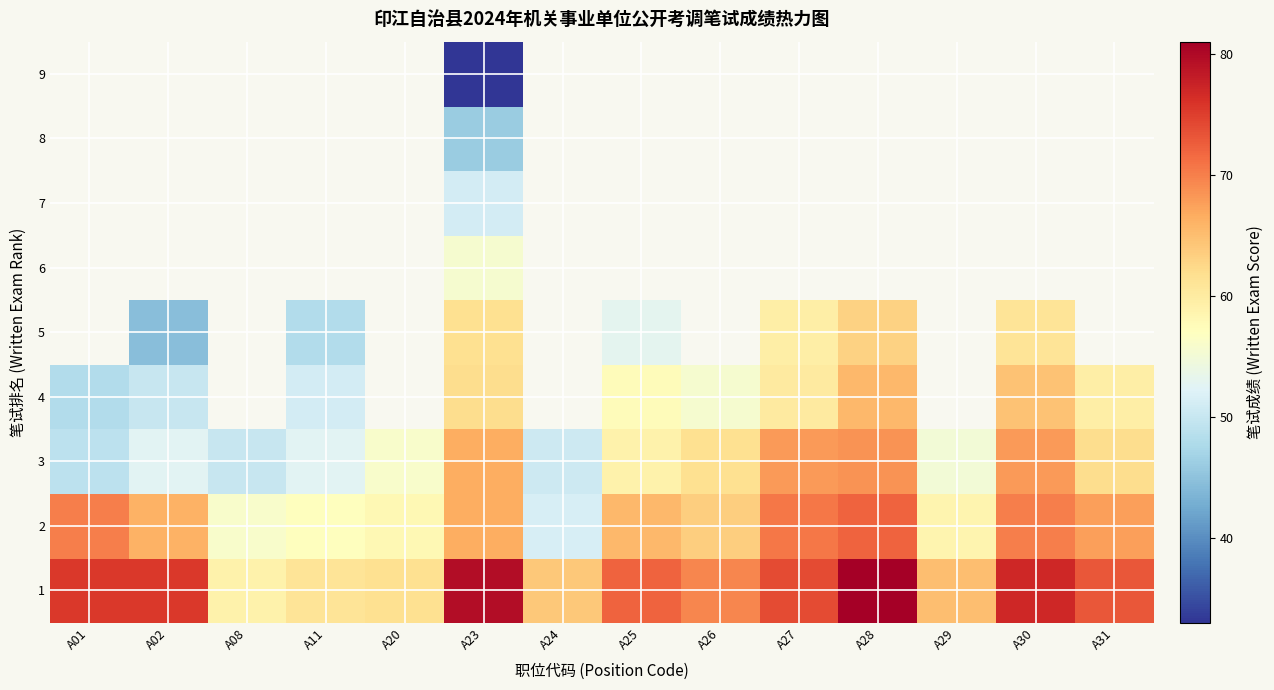

At which category is the sum across all series the highest?

A23